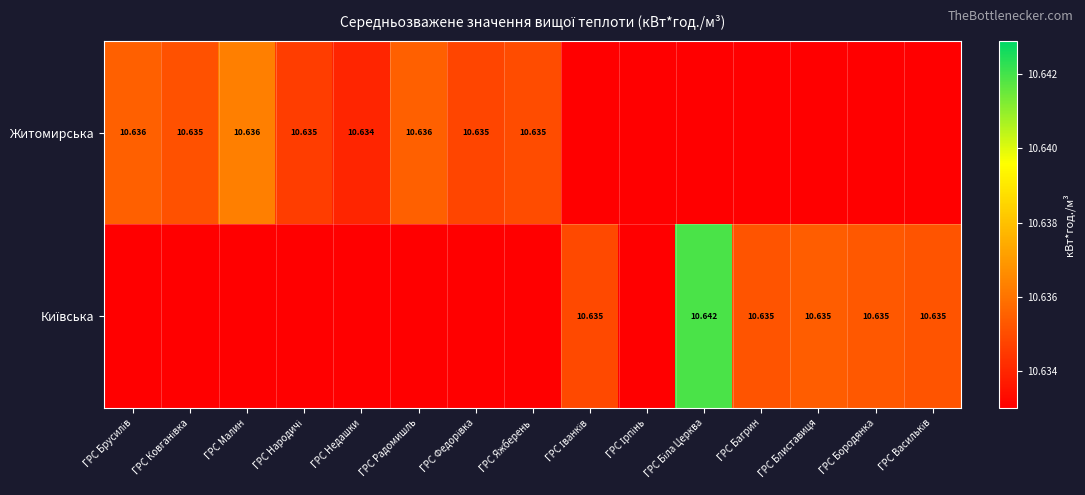

List the series in order of their overall mean, lowest first.

Житомирська, Київська